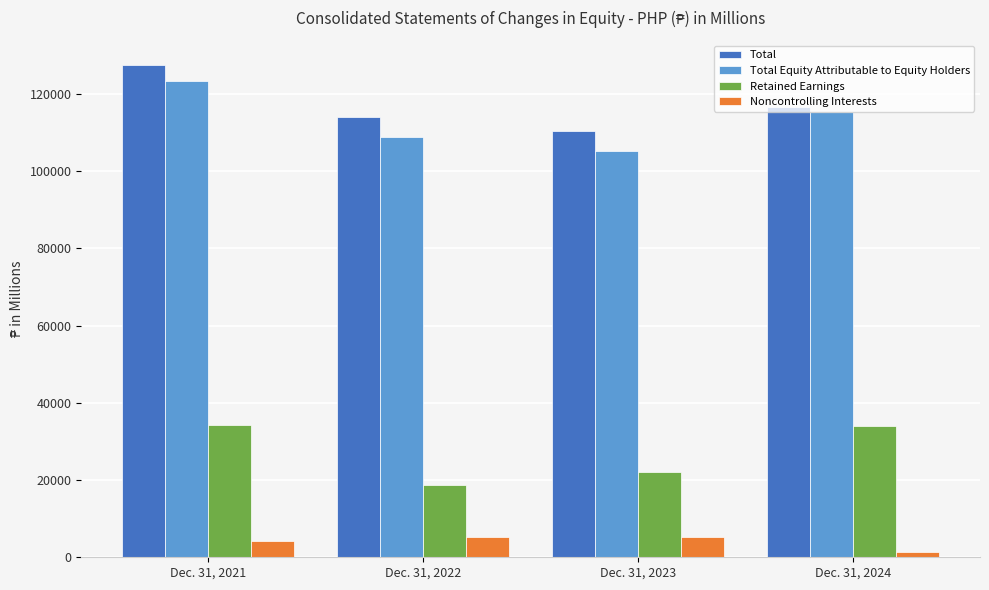

How many groups of bars are there?

4